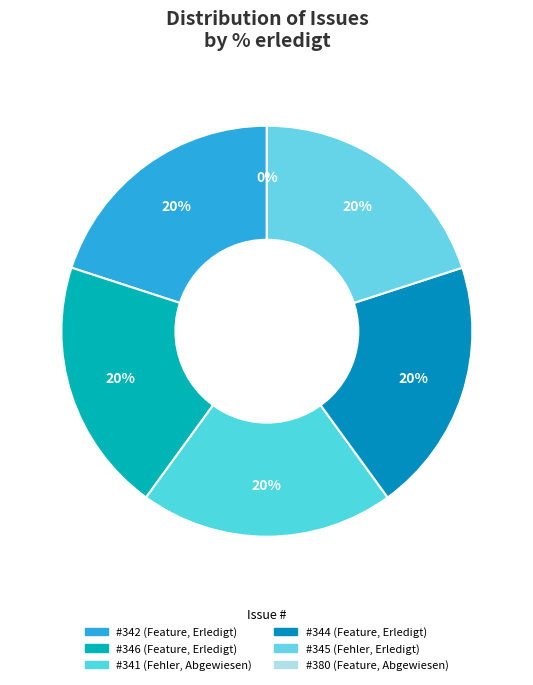

Is there a majority slice in this chart?

No